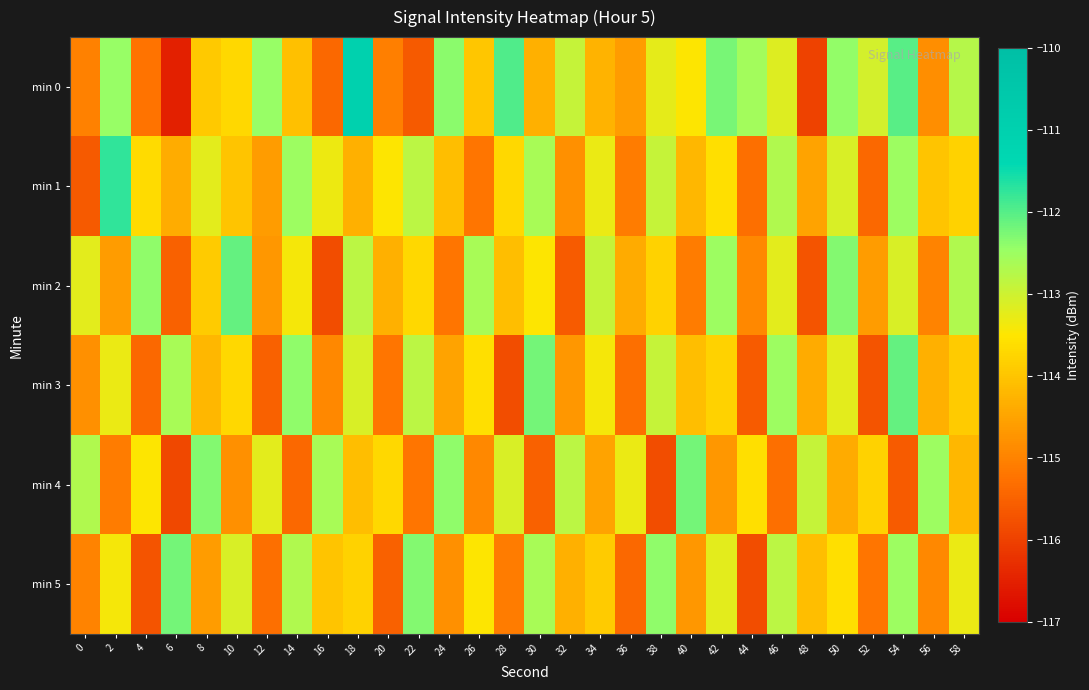

What is the total value across all series at 6?

-687.1